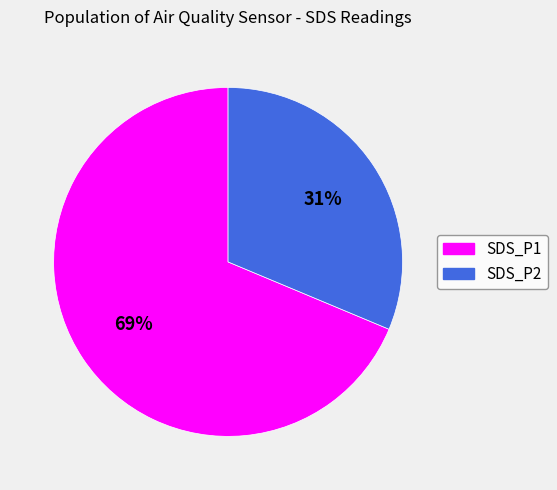

Approximately how many times larger is the value at SDS_P1 compared to SDS_P2?

2.2